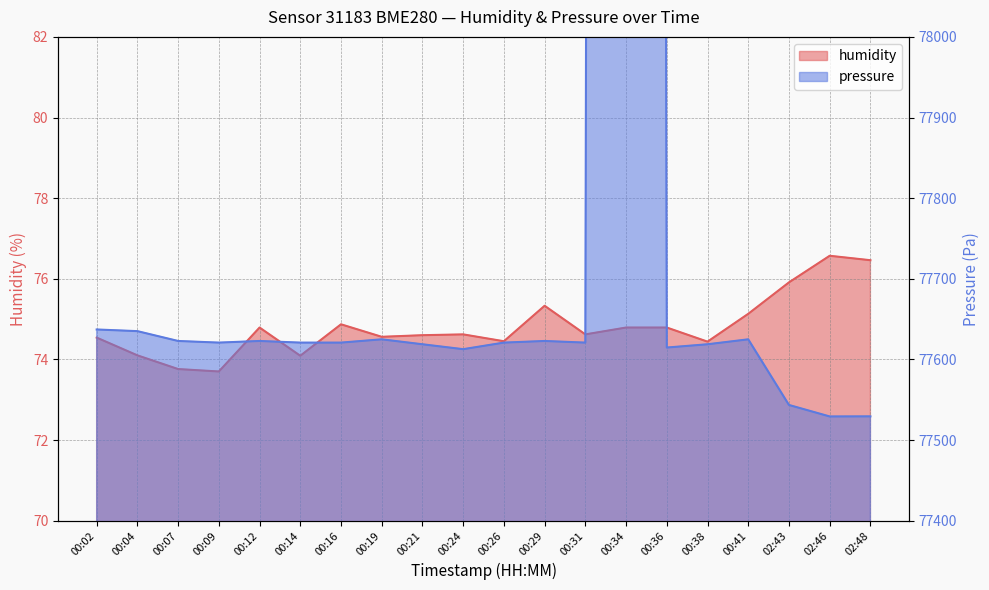

Reading right to left, list all the values displayed in this chart.

humidity: 76.5	76.6	75.9	75.1	74.4	74.8	74.8	74.6	75.3	74.5	74.6	74.6	74.6	74.9	74.1	74.8	73.7	73.8	74.1	74.5
pressure: 77529.3	77529.2	77543.5	77624.9	77618.8	77614.7	100002.0	77620.8	77622.8	77620.8	77612.7	77618.8	77624.9	77620.8	77620.8	77622.8	77620.8	77622.8	77635.0	77637.1